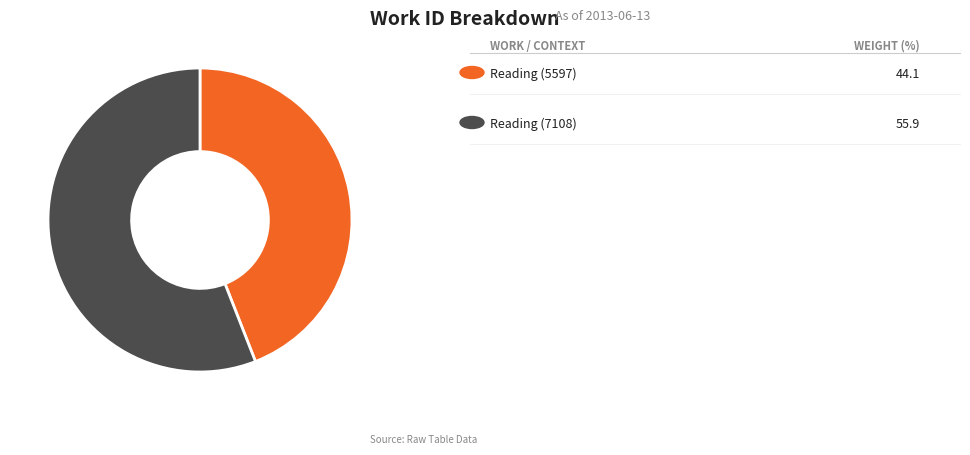

Is there any slice that represents more than half of the pie?

Yes